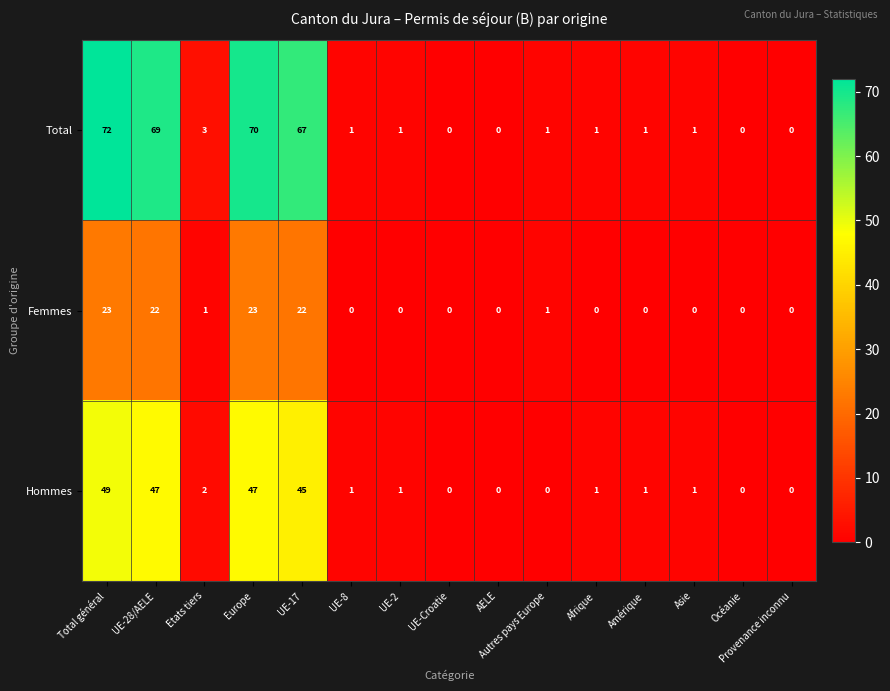

What is the sum of all Total values?

287